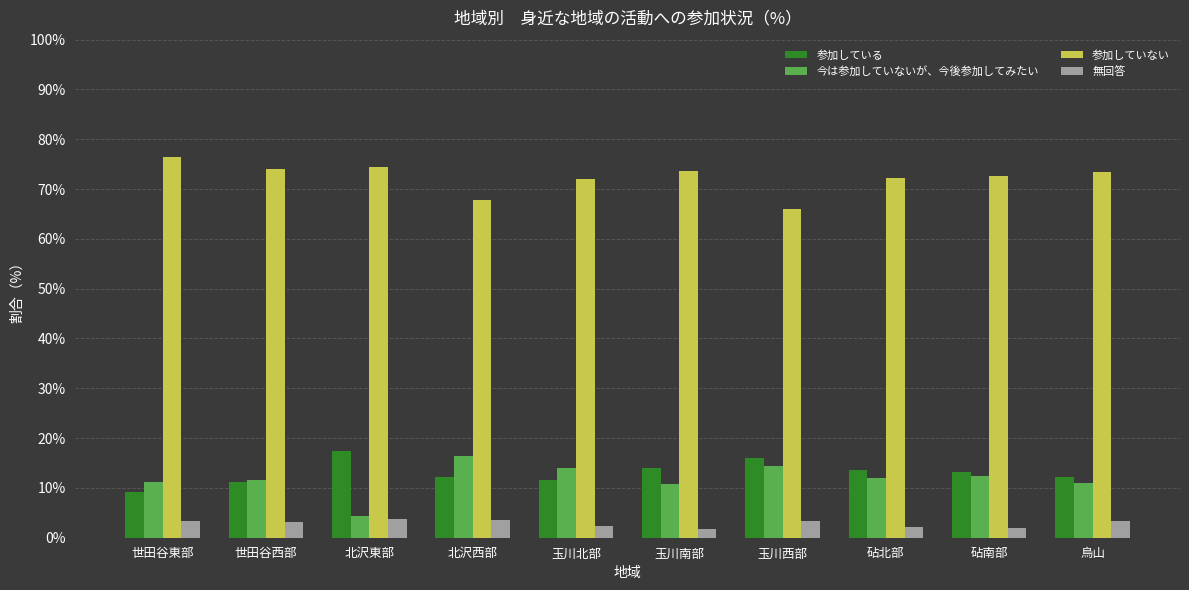

What is the value of the 無回答 bar at the 4th from the left?

3.6